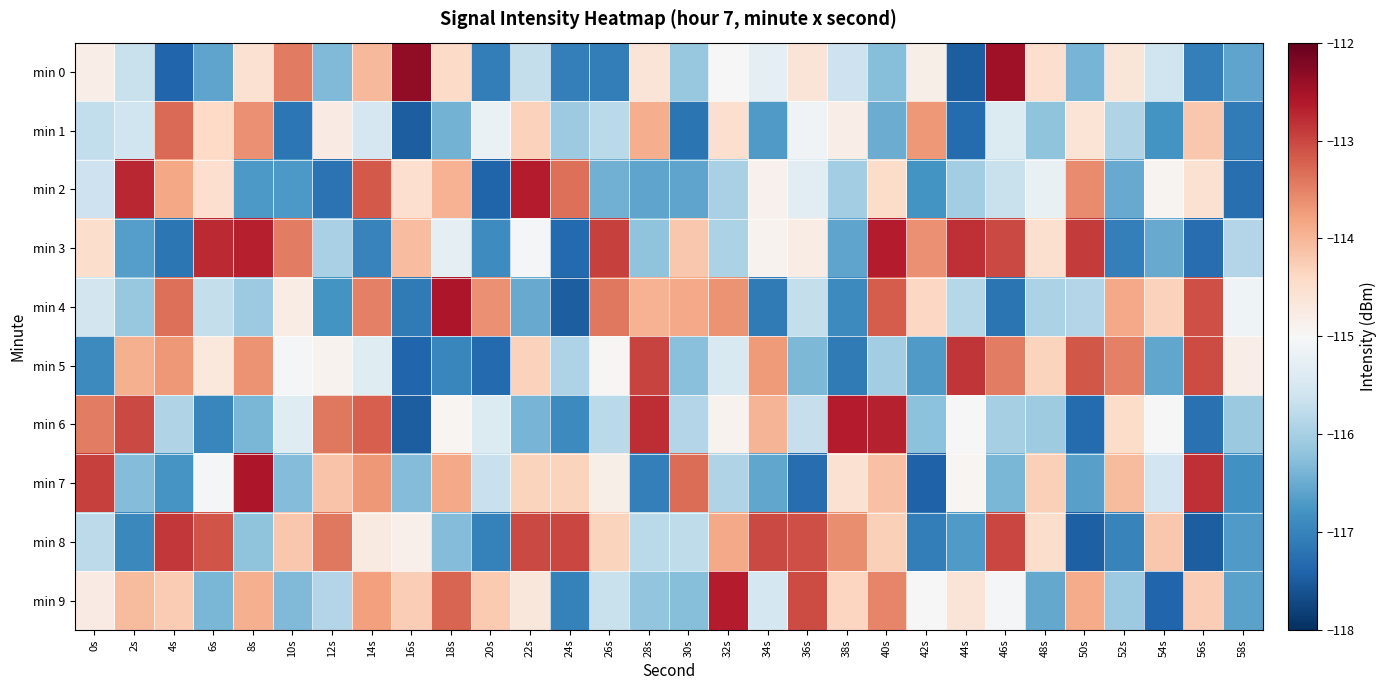

What is the total value across all series at 40s?

-1143.7